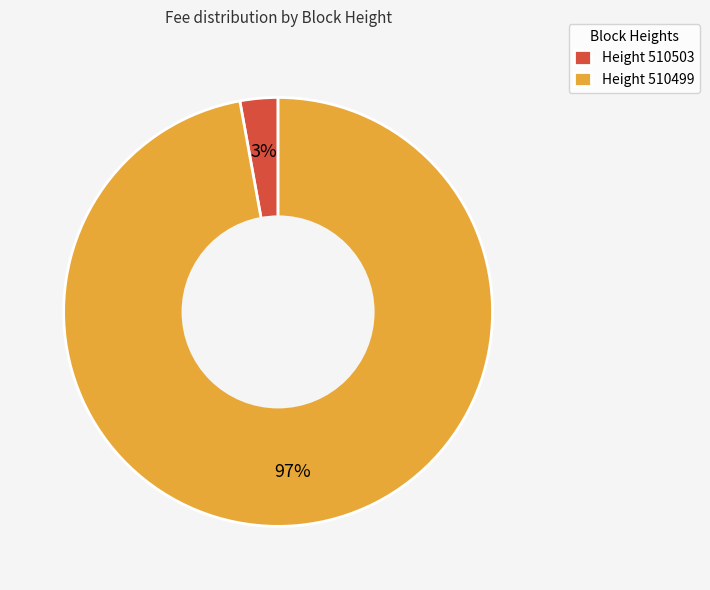

To the nearest percent, what portion does Height 510499 represent?

97%